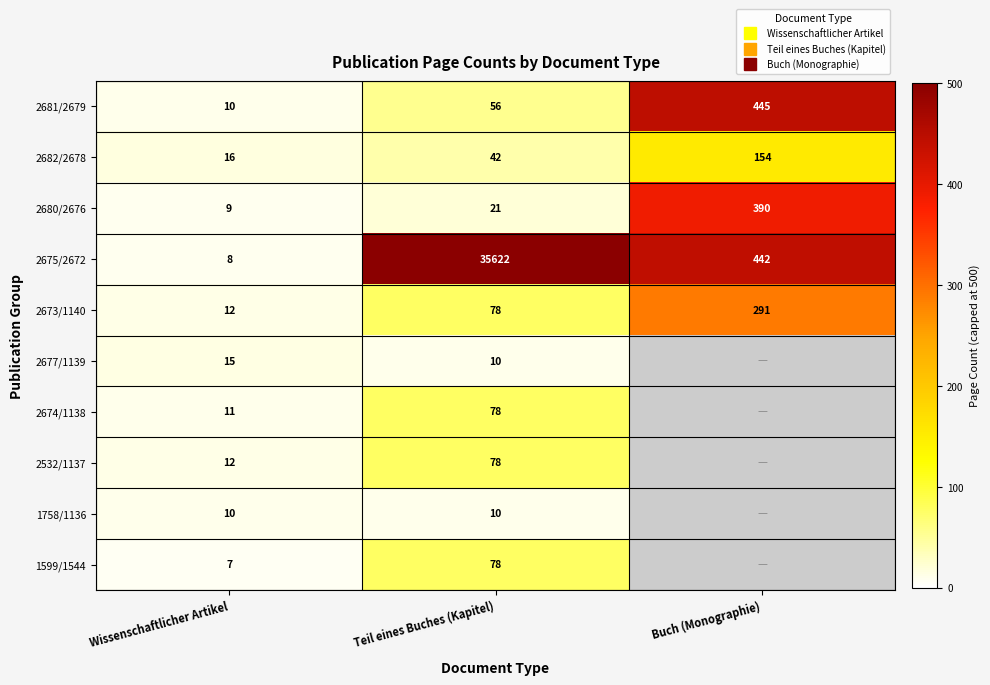

What is the total value across all series at Teil eines Buches (Kapitel)?

951.0